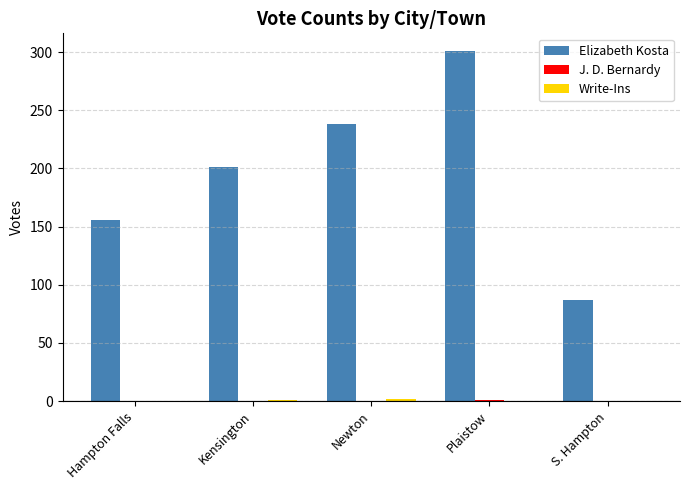

At which category is the sum across all series the highest?

Plaistow